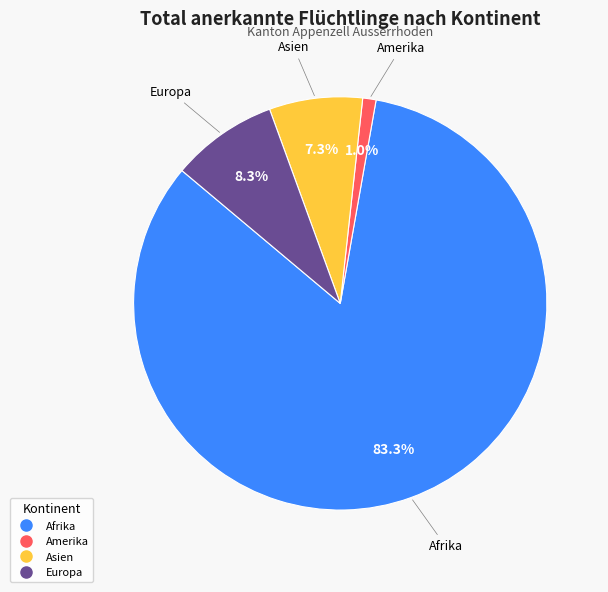

To the nearest percent, what is the combined percentage of Amerika and Europa?

9%